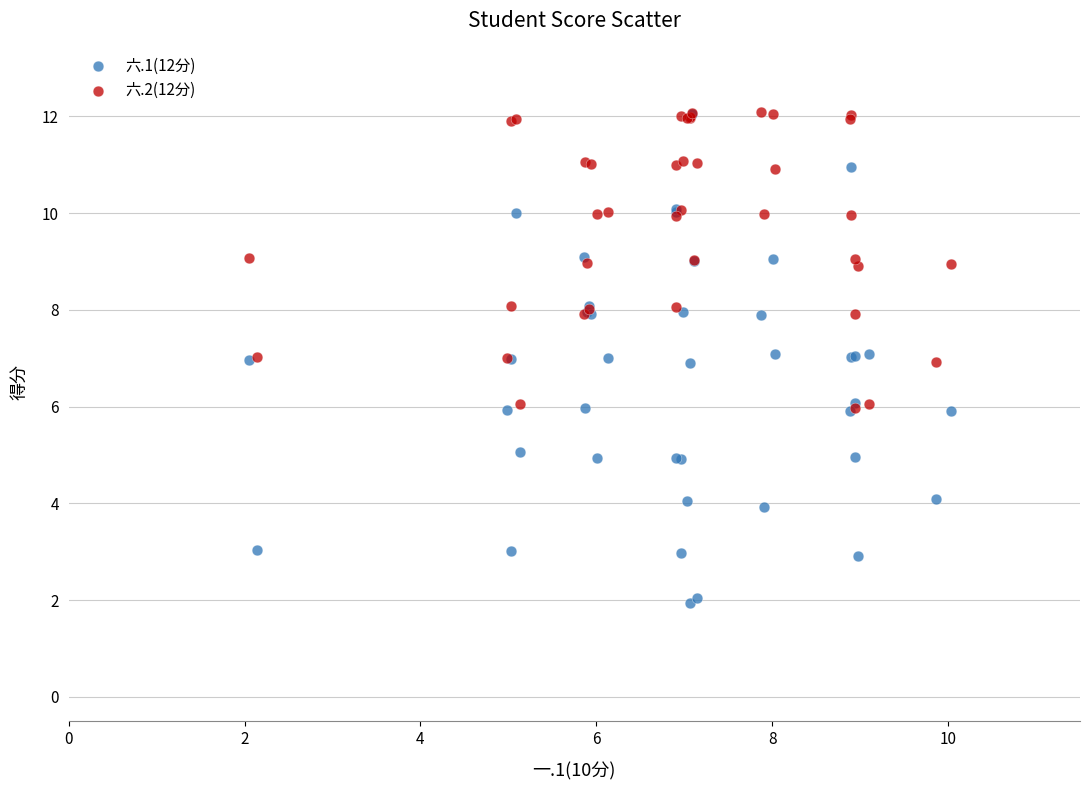

Which series has the largest Y range (max minus min)?

六.1(12分)